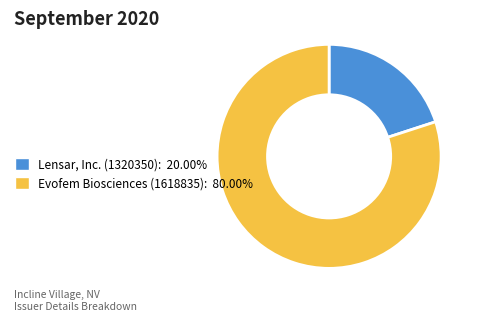

Between Lensar, Inc. (1320350) and Evofem Biosciences (1618835), which is larger?

Evofem Biosciences (1618835)